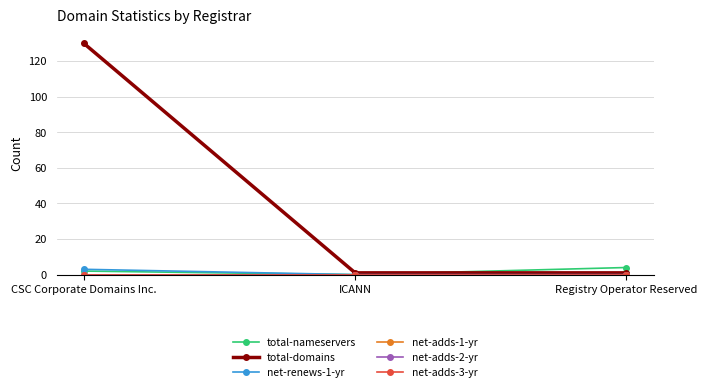

What is the sum of all total-nameservers values?

6